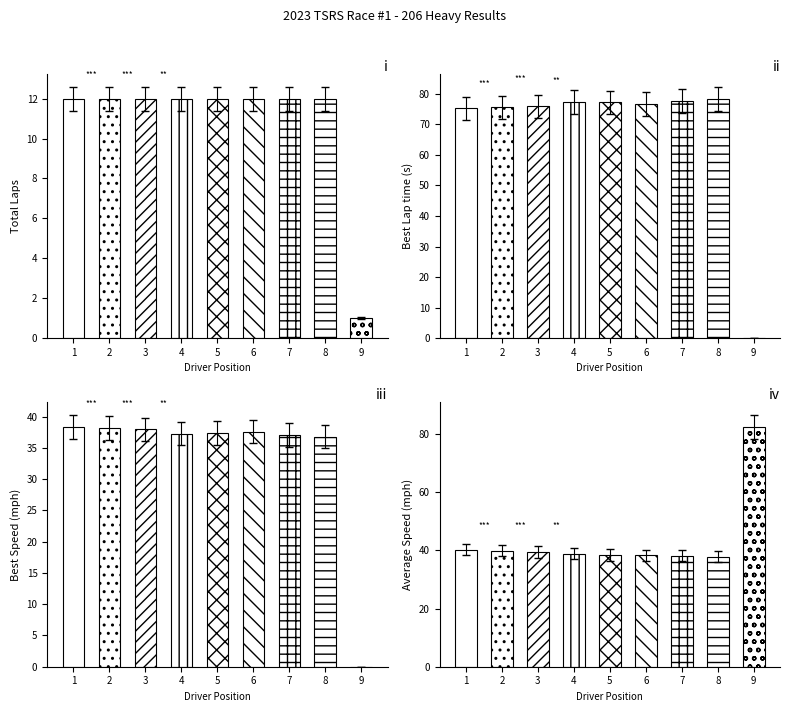

How many groups of bars are there?

9